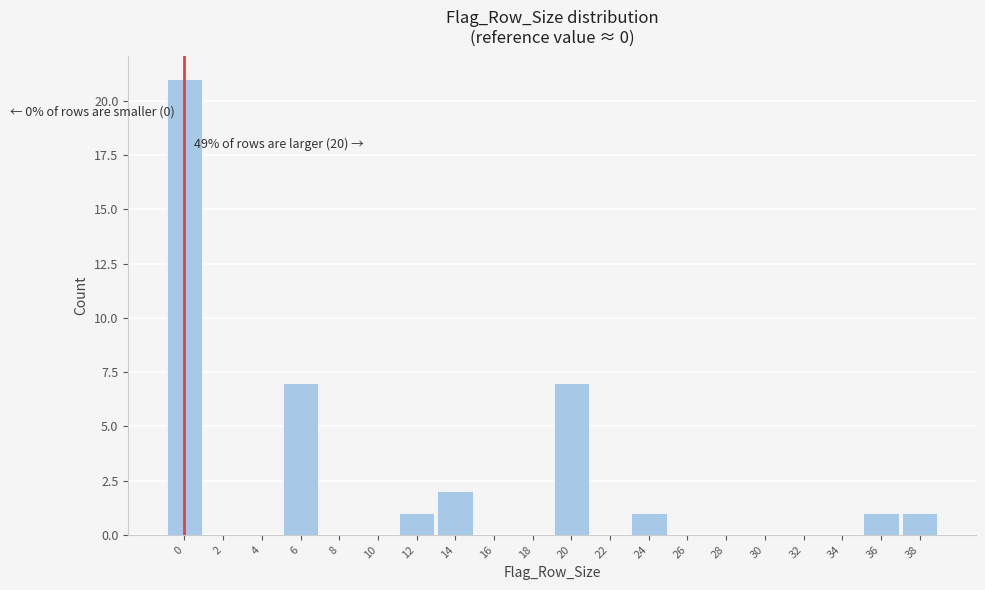

Which range on the x-axis has the tallest bar?

-1 to 1